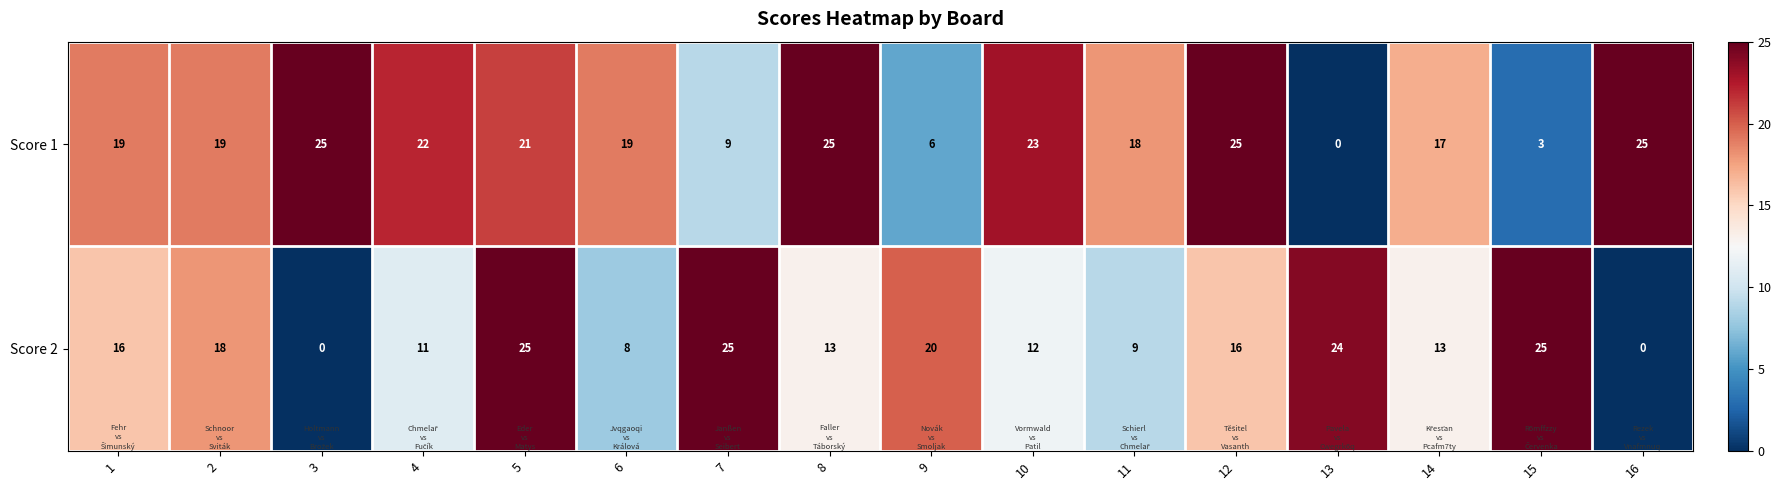

How many distinct data groups are displayed?

2